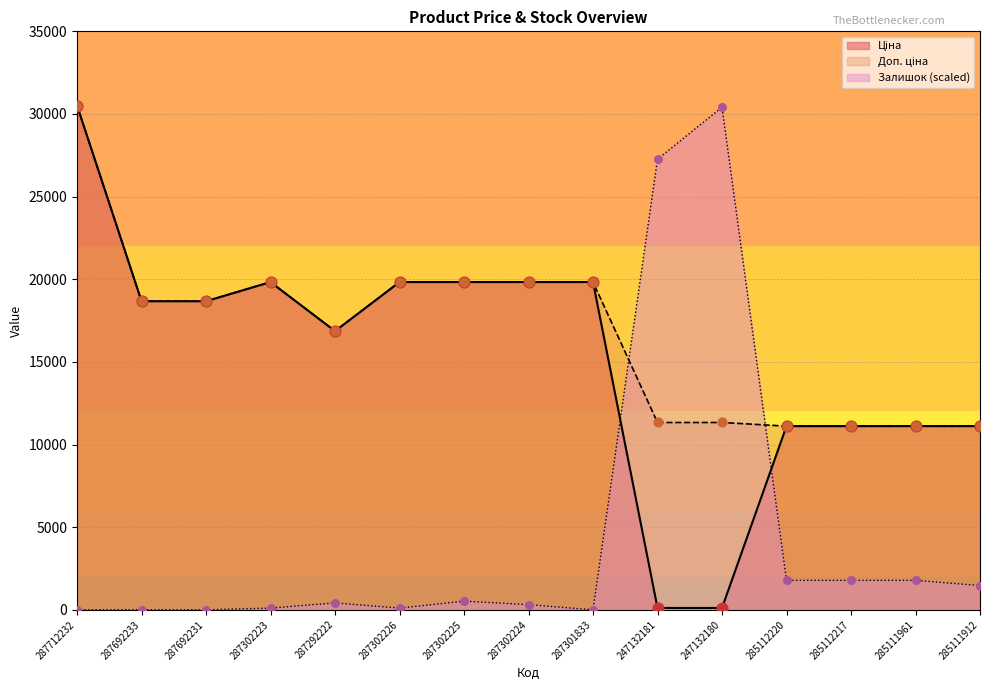

What is the total value across all series at 287712232?

61024.7